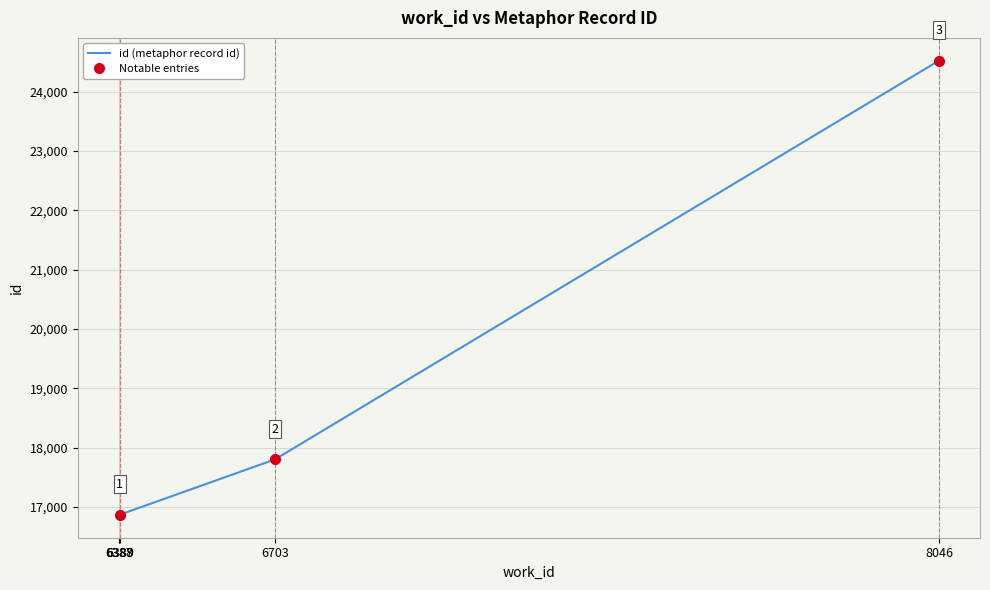

Rank the categories by value from highest to lowest.

8046, 6703, 6389, 6388, 6387